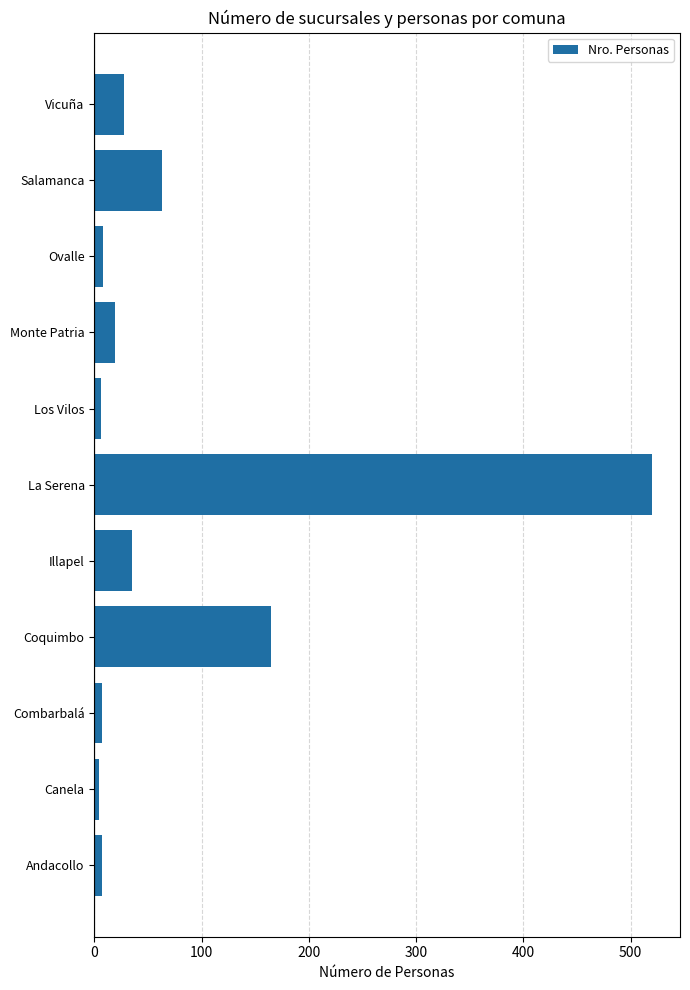

Which category has the highest value across all series?

La Serena